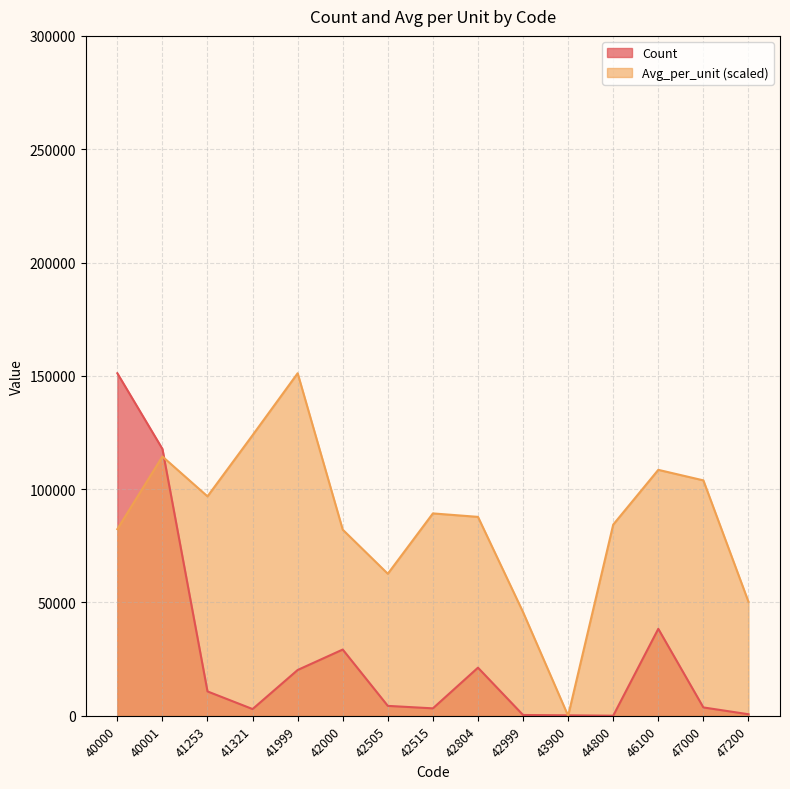

What is the difference between the second highest and second lowest values in the Count series?

117542.0